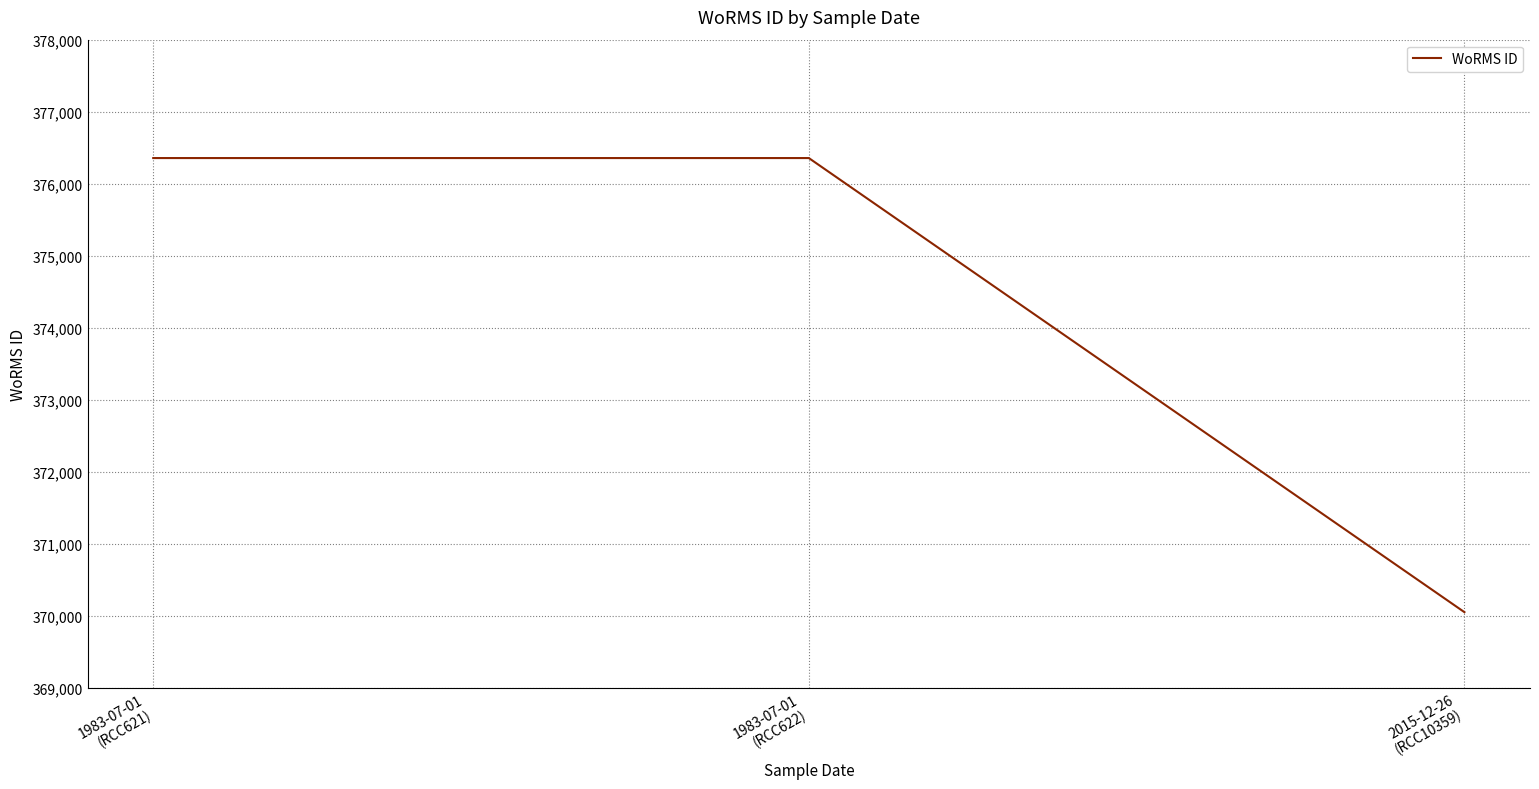

Does the chart have visible grid lines?

Yes